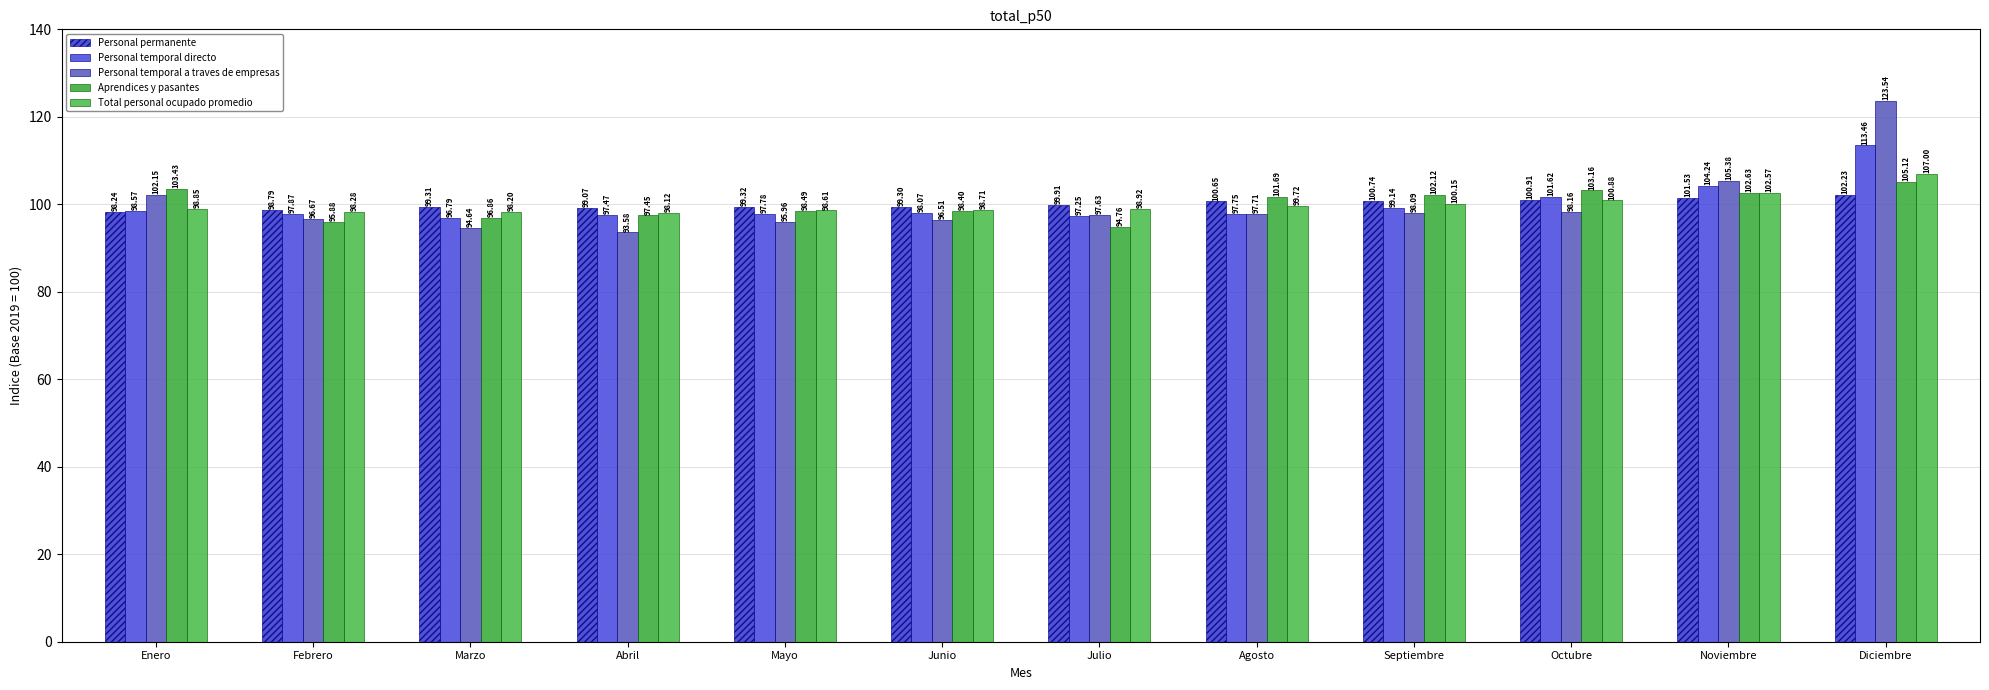

What is the maximum value for Total personal ocupado promedio?

107.0